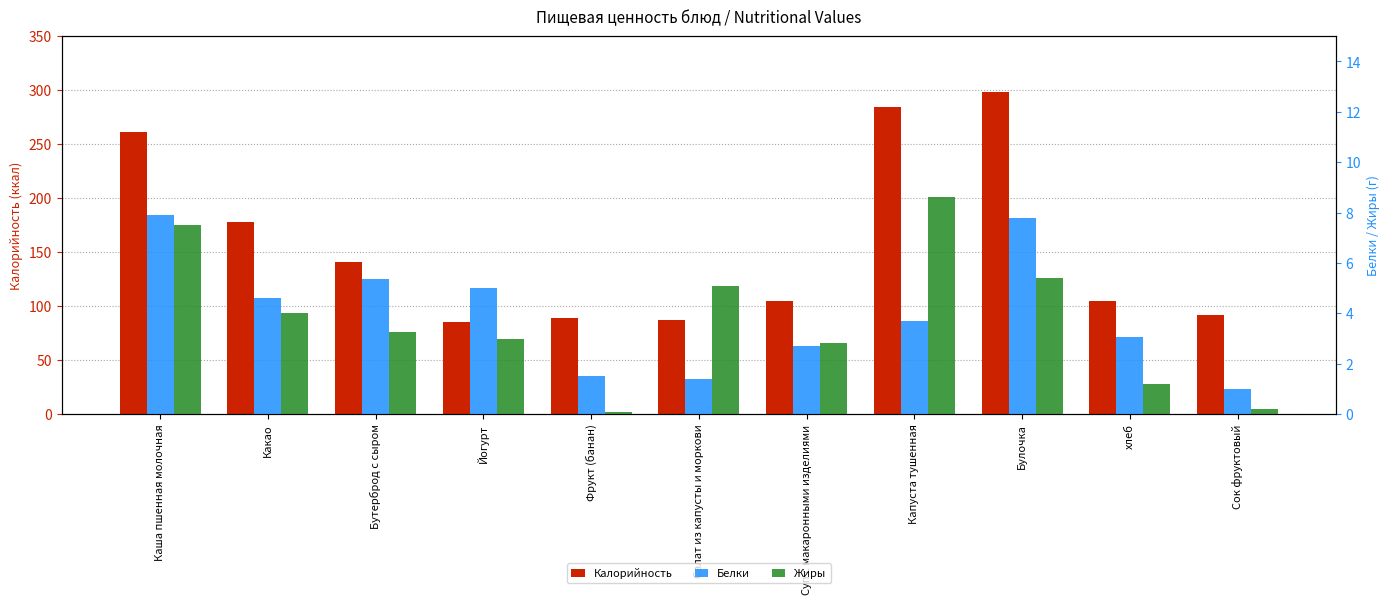

Between Булочка and хлеб, which series saw the biggest shift?

Калорийность